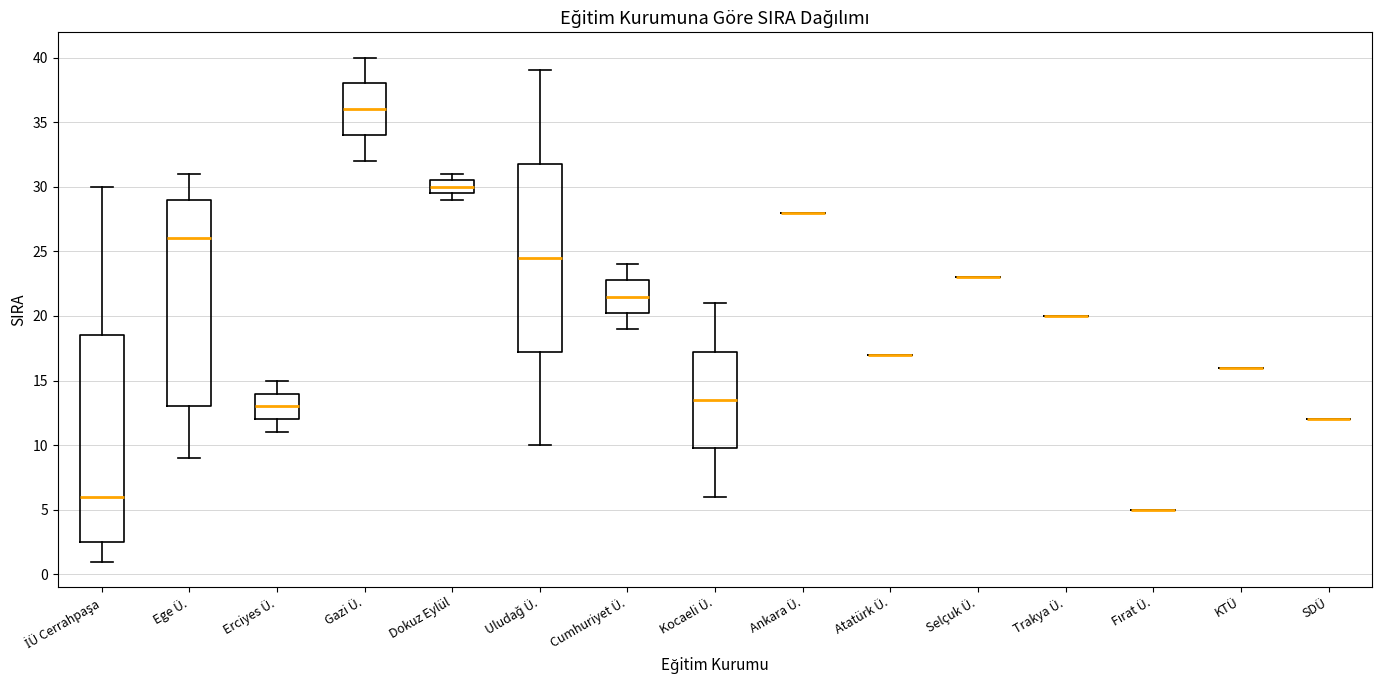

Reading left to right, transcribe this box plot: for each box, give where its median line is, the range the box spans, and where its two whiskers end, as read against the y-axis. The values are not printed on the chart, so give them approximately, as read against the axis.

İÜ Cerrahpaşa: median 6.0, box 2.5 to 18.5, whiskers 1.0 to 30.0
Ege Ü.: median 26.0, box 13.0 to 29.0, whiskers 9.0 to 31.0
Erciyes Ü.: median 13.0, box 12.0 to 14.0, whiskers 11.0 to 15.0
Gazi Ü.: median 36.0, box 34.0 to 38.0, whiskers 32.0 to 40.0
Dokuz Eylül: median 30.0, box 29.5 to 30.5, whiskers 29.0 to 31.0
Uludağ Ü.: median 24.5, box 17.5 to 32.0, whiskers 10.0 to 39.0
Cumhuriyet Ü.: median 21.5, box 20.5 to 23.0, whiskers 19.0 to 24.0
Kocaeli Ü.: median 13.5, box 10.0 to 17.5, whiskers 6.0 to 21.0
Ankara Ü.: box collapsed to a line at 28.0, whiskers 28.0 to 28.0
Atatürk Ü.: box collapsed to a line at 17.0, whiskers 17.0 to 17.0
Selçuk Ü.: box collapsed to a line at 23.0, whiskers 23.0 to 23.0
Trakya Ü.: box collapsed to a line at 20.0, whiskers 20.0 to 20.0
Fırat Ü.: box collapsed to a line at 5.0, whiskers 5.0 to 5.0
KTÜ: box collapsed to a line at 16.0, whiskers 16.0 to 16.0
SDÜ: box collapsed to a line at 12.0, whiskers 12.0 to 12.0